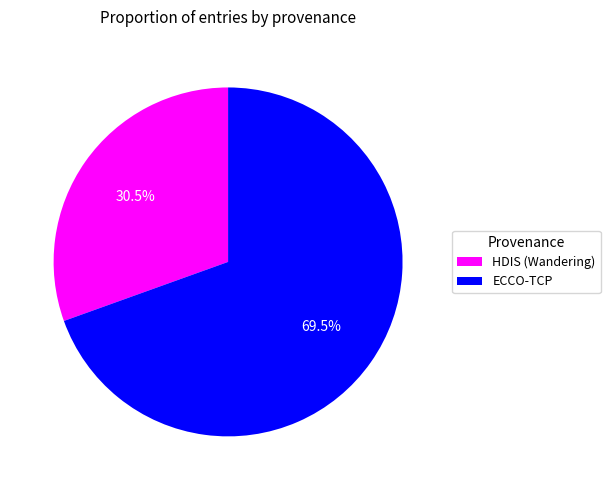

Is there a majority slice in this chart?

Yes